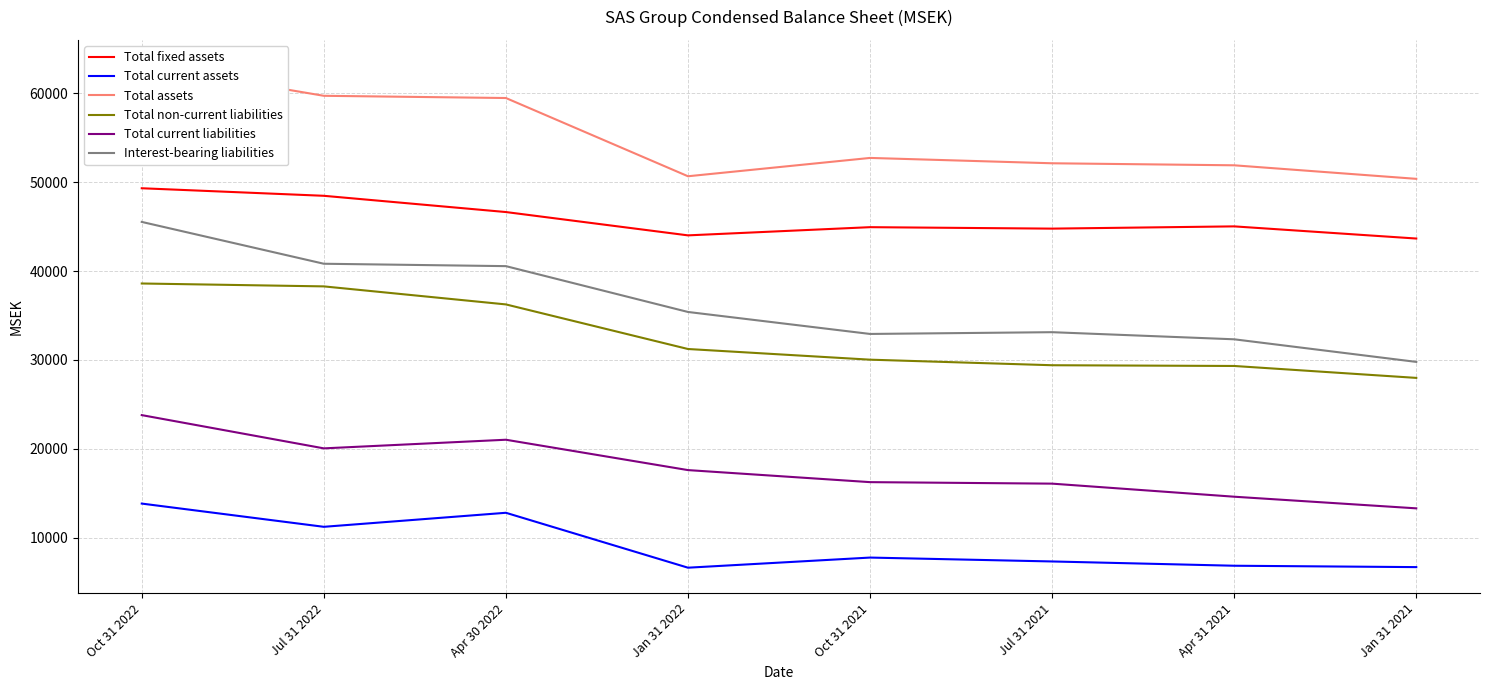

How many distinct data groups are displayed?

6